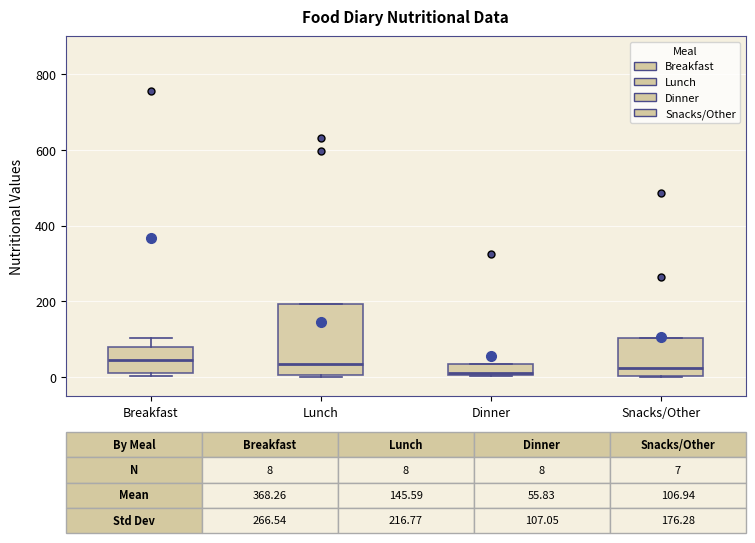

Which box is the tallest, from its lower edge to its upper edge?

Lunch